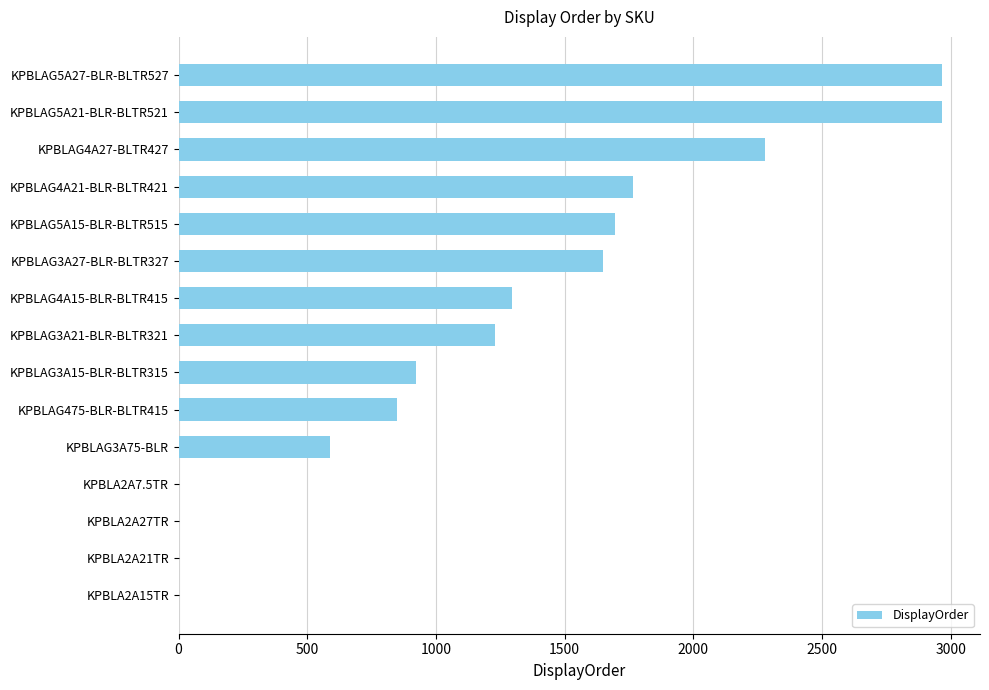

What is the greatest value displayed?

2965